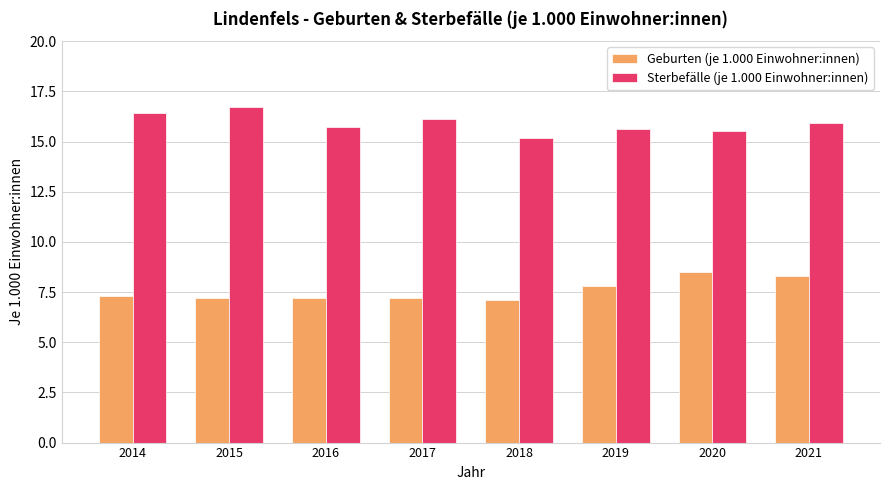

What is the difference between the second highest and second lowest values in the Geburten (je 1.000 Einwohner:innen) series?

1.1